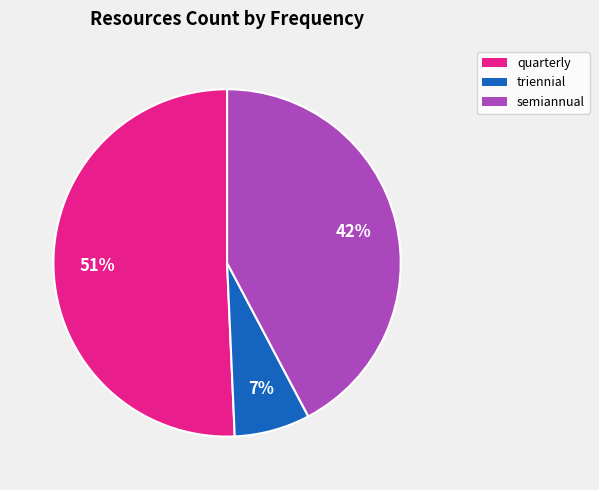

To the nearest percent, what is the difference between the largest and smallest slice percentages?

44%